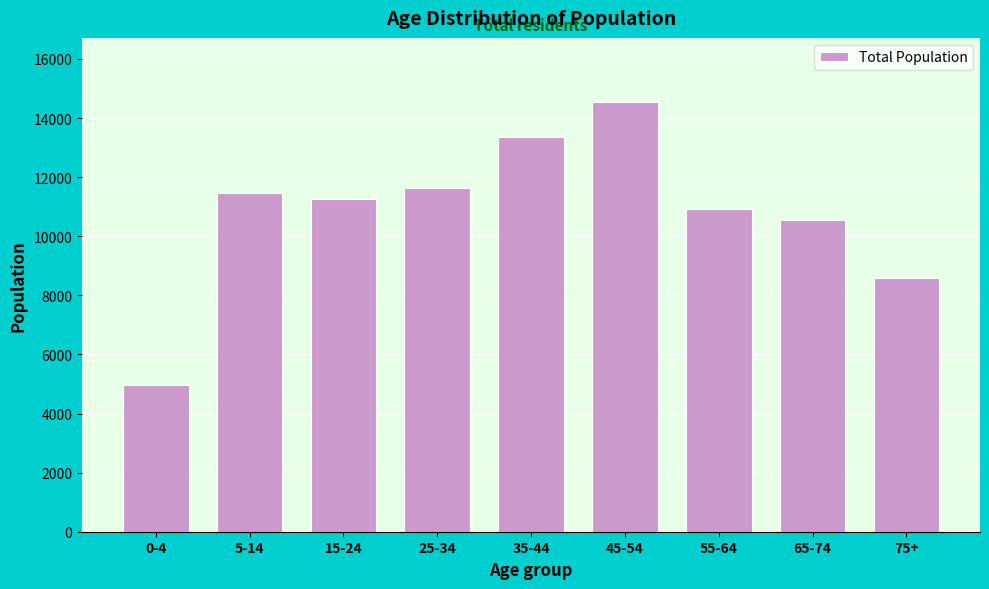

Reading left to right, extract all data points from this chart.

0-4=4979	5-14=11448	15-24=11264	25-34=11637	35-44=13369	45-54=14533	55-64=10907	65-74=10546	75+=8579